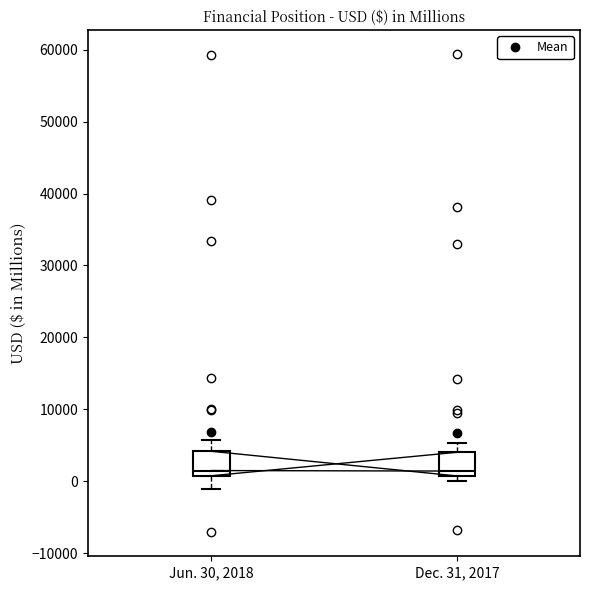

Reading left to right, read every box against the y-axis: the position of its median line, the range the box covers, and the ends of its whiskers. The values are not printed on the chart, so give them approximately, as read against the axis.

Jun. 30, 2018: median 1000 (just above the box's lower edge), box 1000 to 4000, whiskers -1000 to 6000
Dec. 31, 2017: median 1000 (just above the box's lower edge), box 1000 to 4000, whiskers 0 to 5000